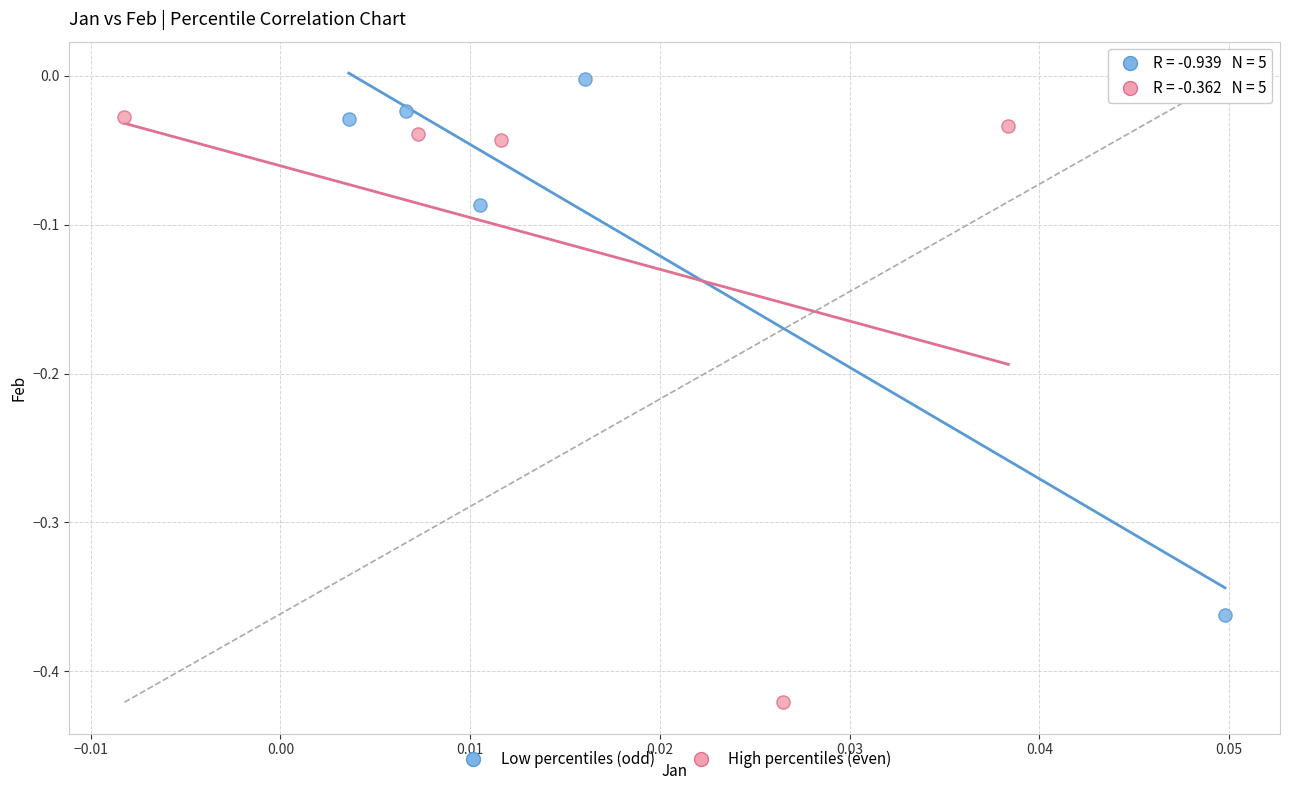

Which series has the widest spread of Y values?

High percentiles (even)